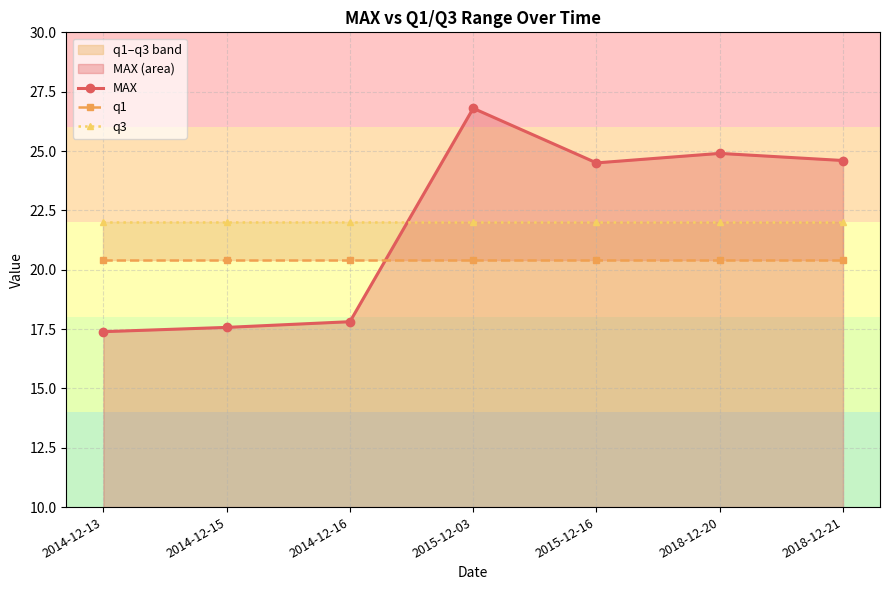

What is the spread (max minus min) of values at 2015-12-03?

6.4